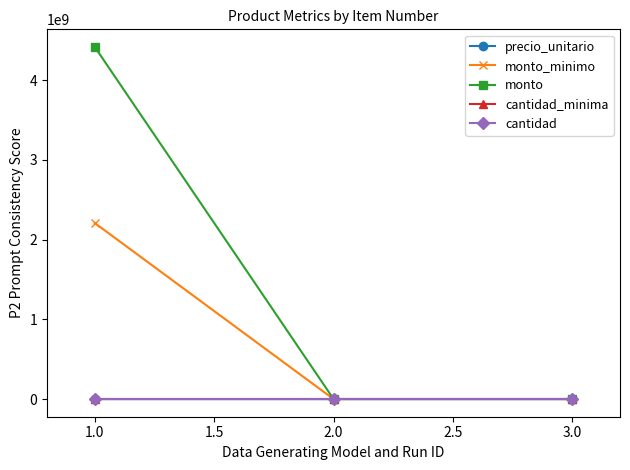

Between 1.0 and 2.0, which series saw the biggest shift?

monto